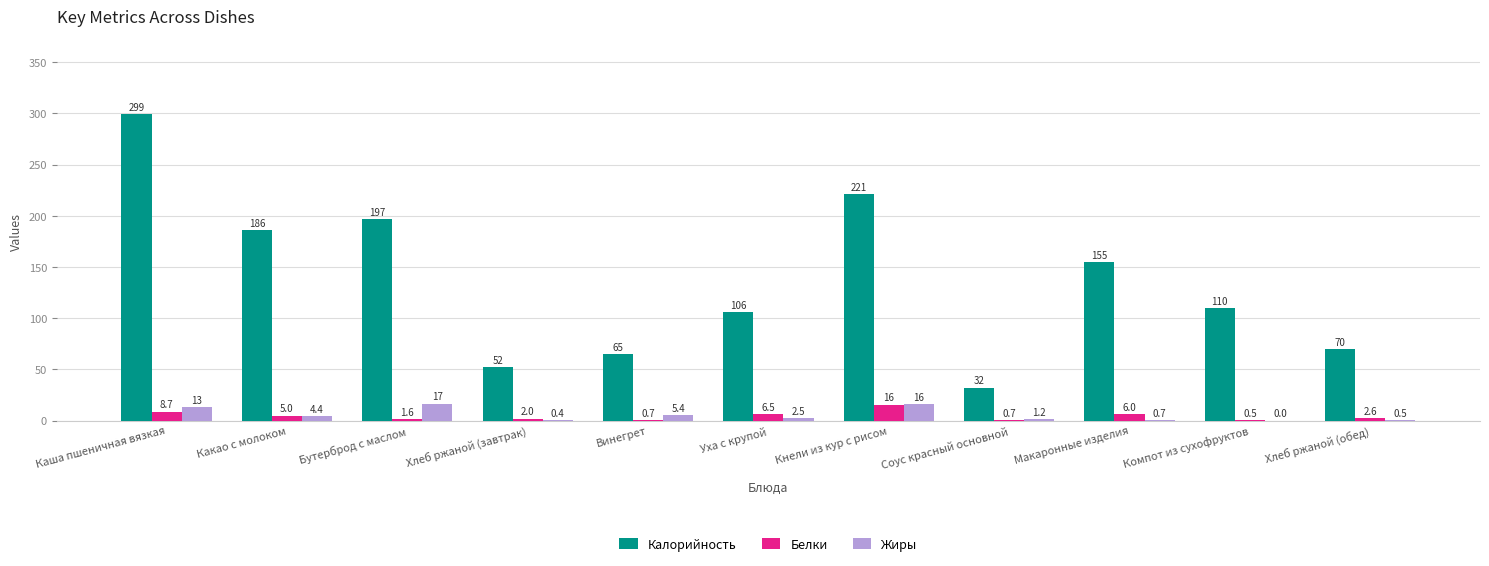

The value of Калорийность at Макаронные изделия is 58.0. True or false?

False